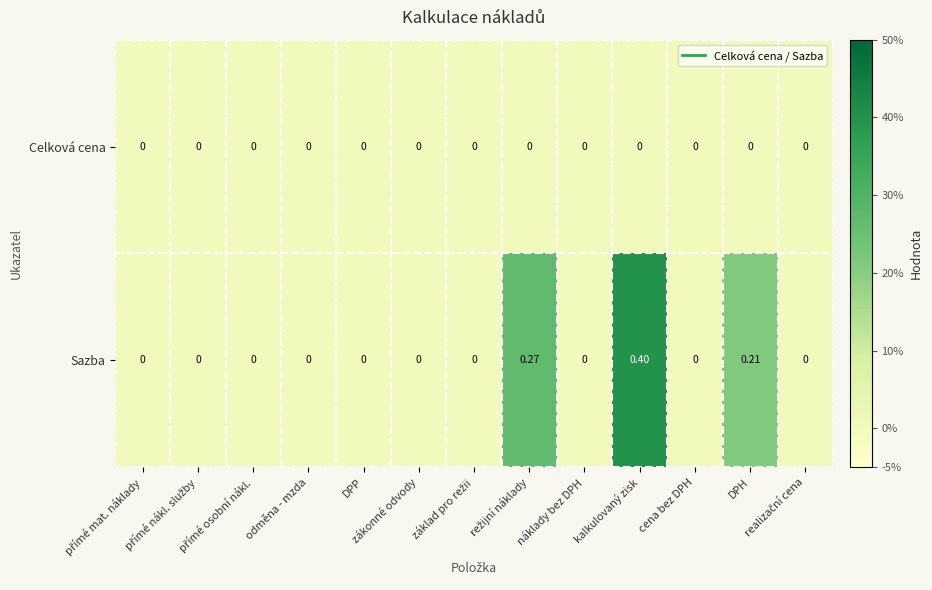

At which category is the sum across all series the highest?

kalkulovaný zisk